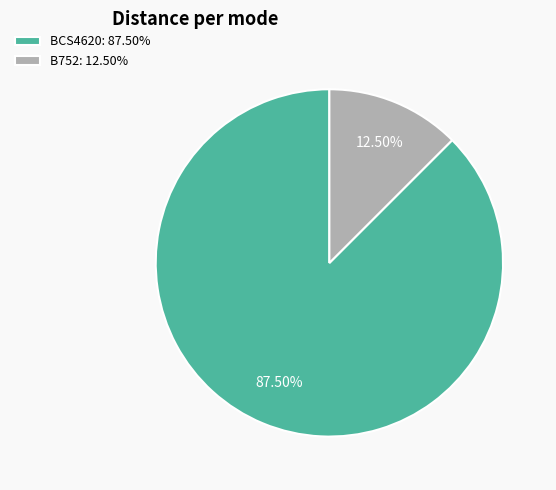

Which has a higher value, B752 or BCS4620?

BCS4620